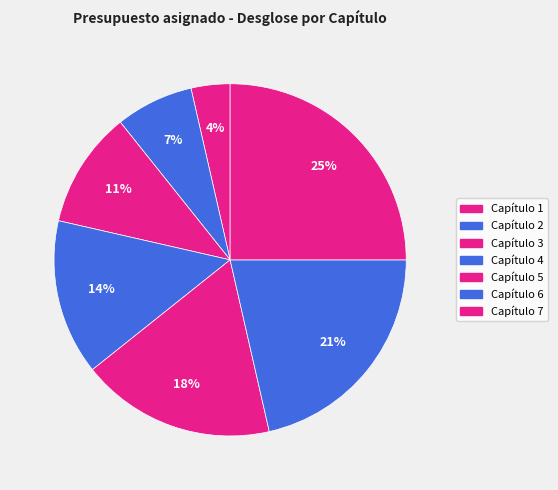

To the nearest percent, what portion does Capítulo 4 represent?

14%